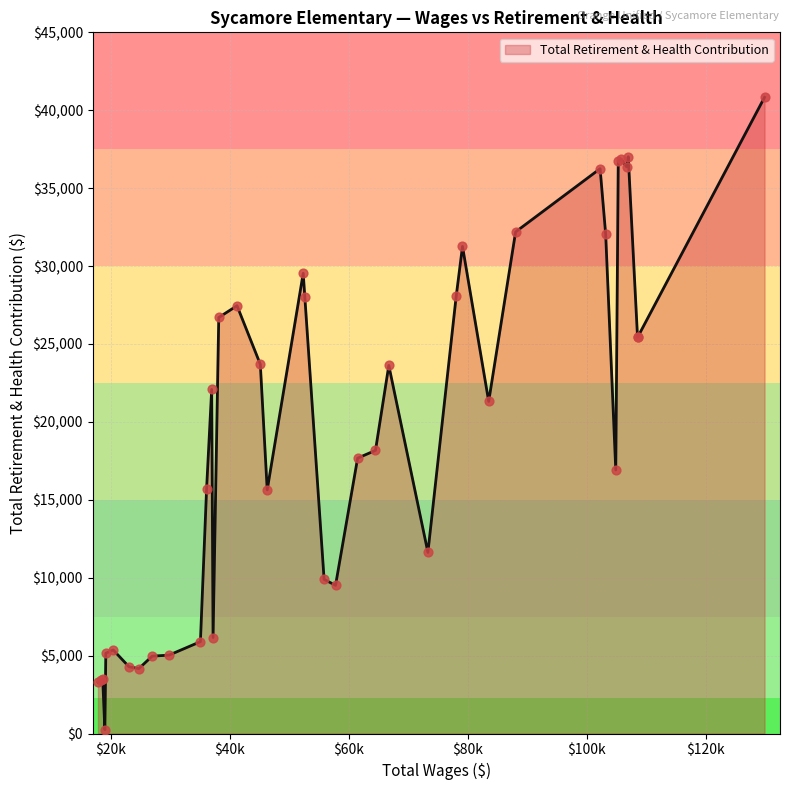

What is the greatest value displayed?

40832